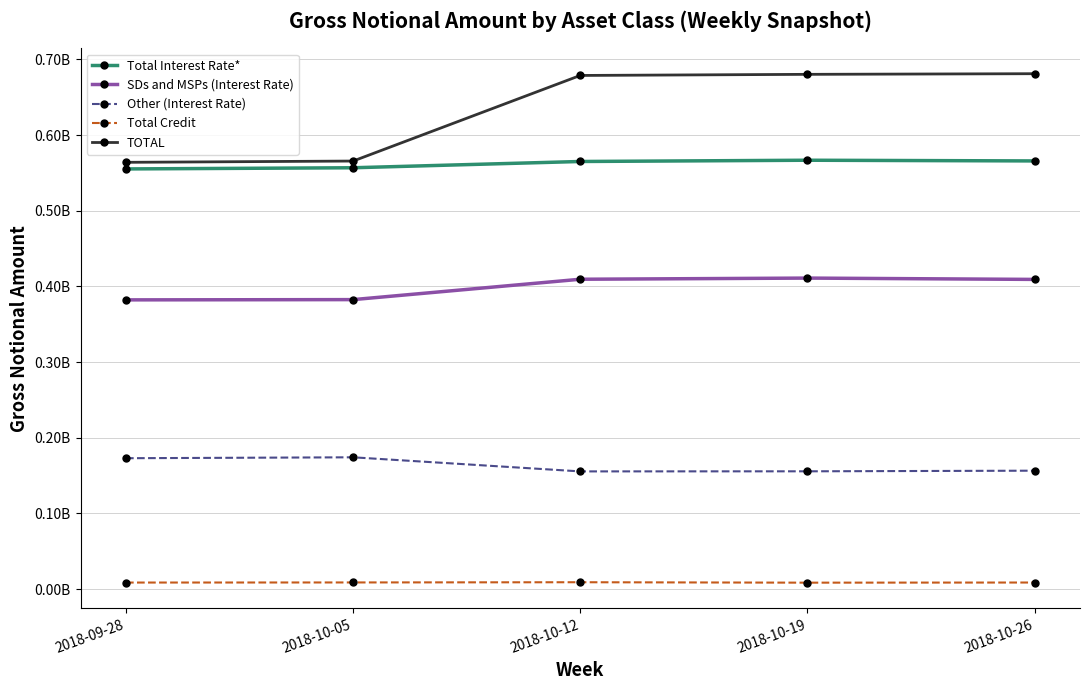

What is the label of the 5th point from the left?

2018-10-26